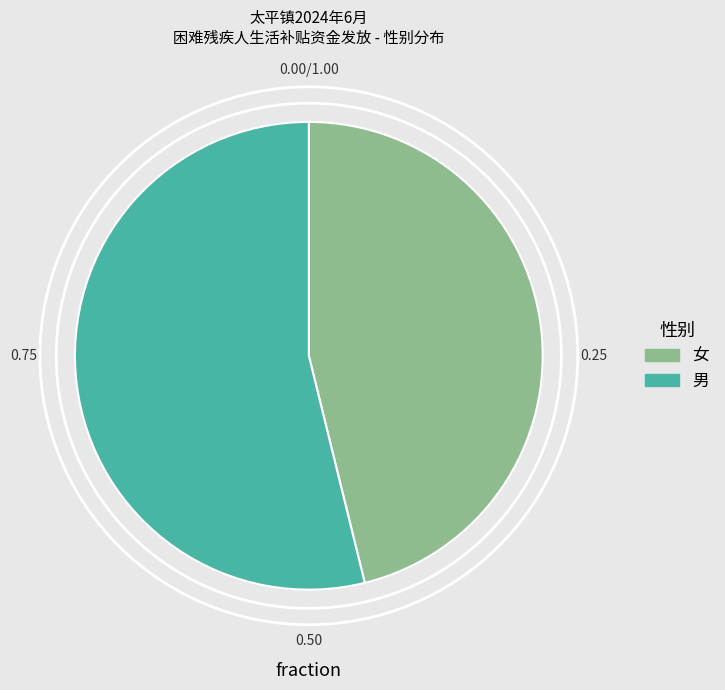

Is it true that 男 is 66% of the pie?

False